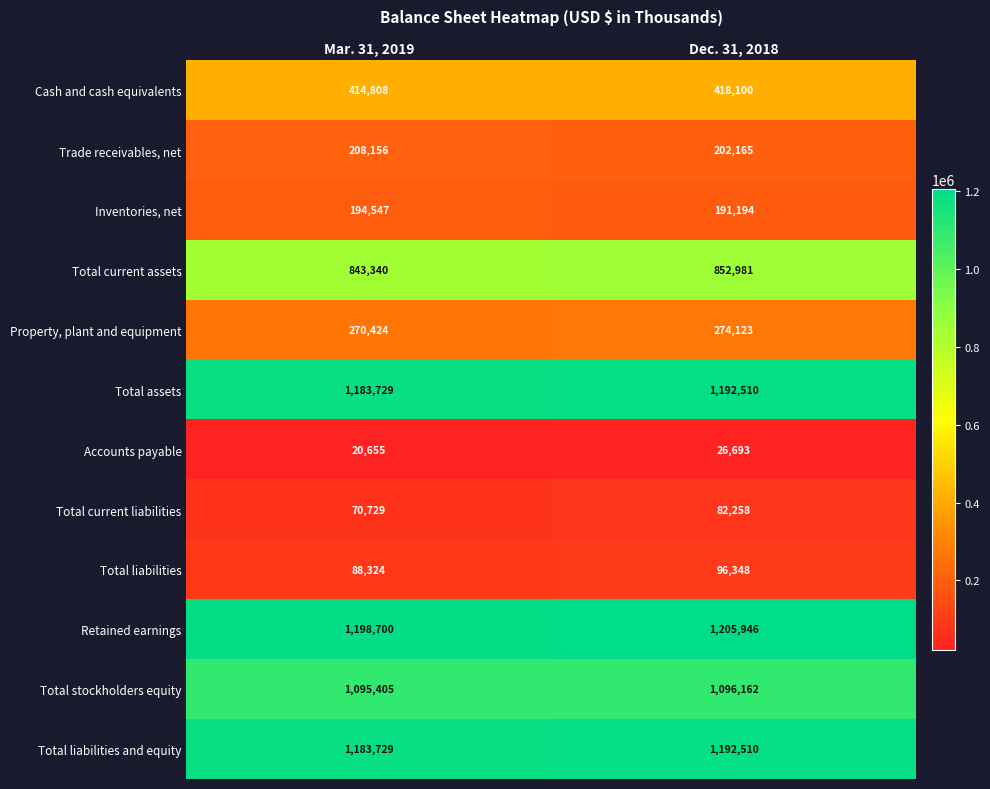

What is the difference between the Property, plant and equipment values at Mar. 31, 2019 and Dec. 31, 2018?

3699